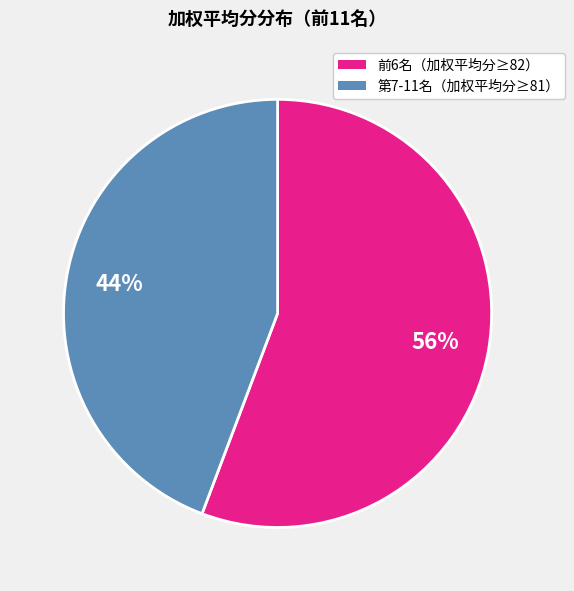

How many segments does this pie chart have?

2